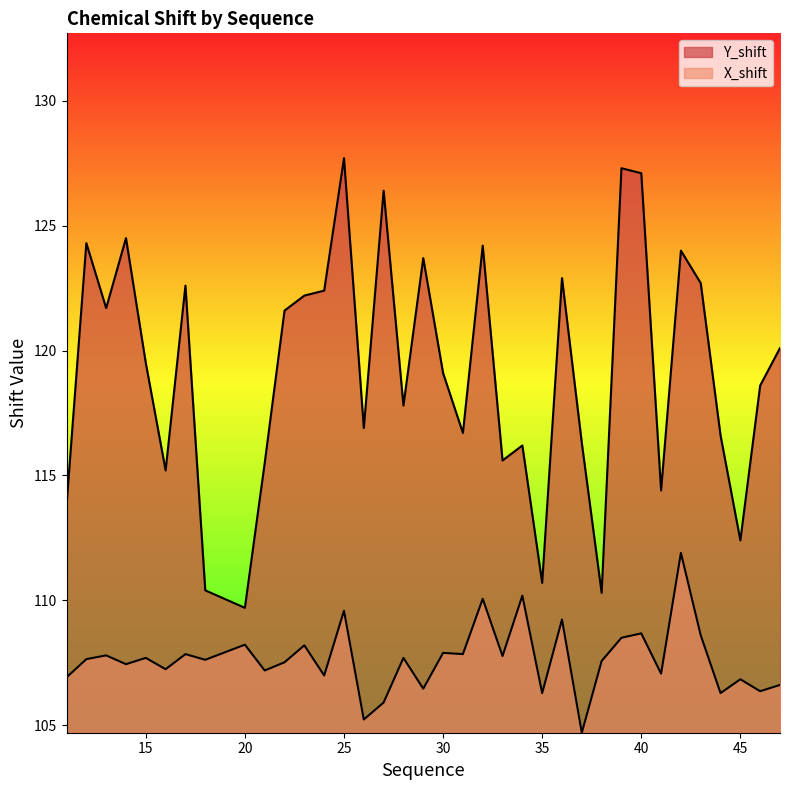

Which series has the largest total across all categories?

Y_shift